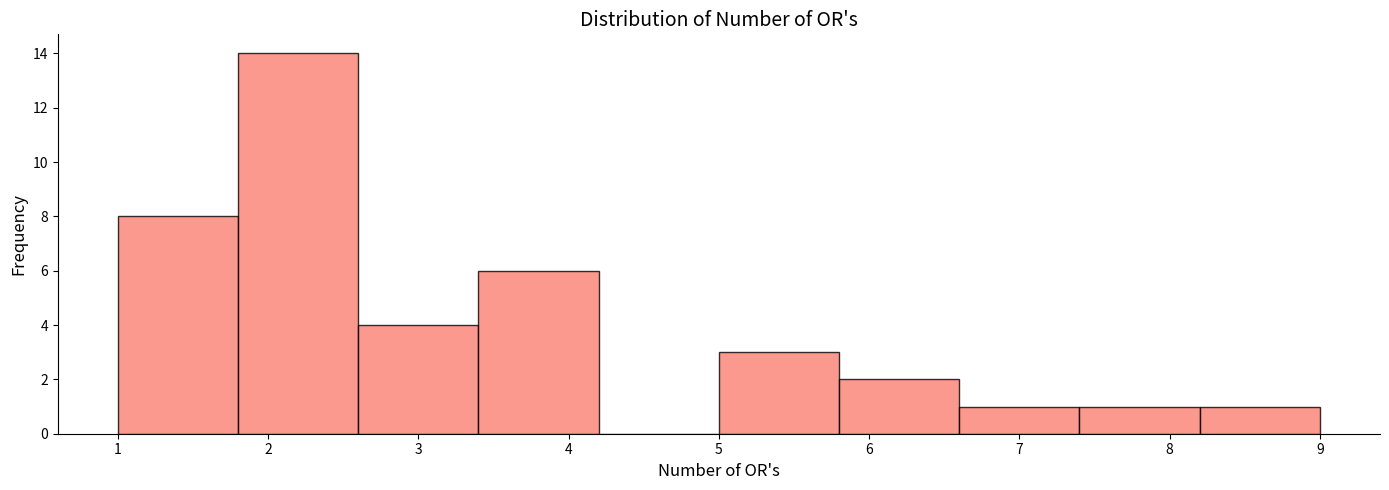

Reading left to right, list every bar in this chart as the range it spans on the x-axis followed by its height. The values are not printed on the chart, so give them approximately, as read against the axis.

1.0 to 1.8: 8
1.8 to 2.6: 14
2.6 to 3.4: 4
3.4 to 4.2: 6
4.2 to 5.0: 0
5.0 to 5.8: 3
5.8 to 6.6: 2
6.6 to 7.4: 1
7.4 to 8.2: 1
8.2 to 9.0: 1